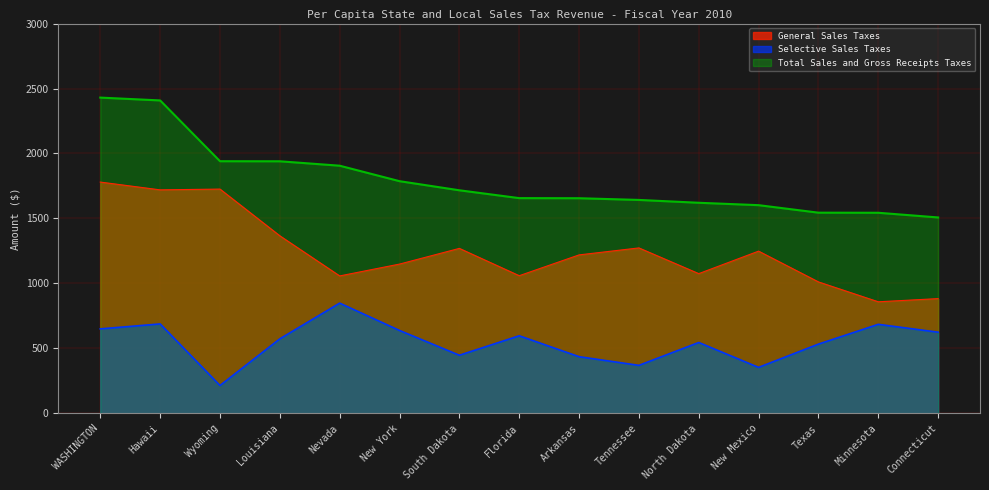

The Selective Sales Taxes series shows 272.9 at South Dakota. True or false?

False